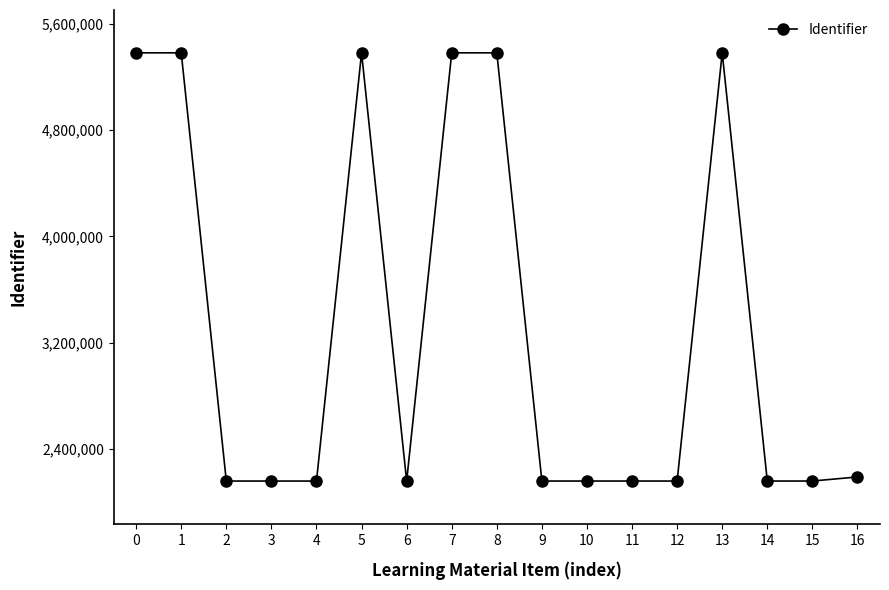

How many lines are shown in the chart?

1